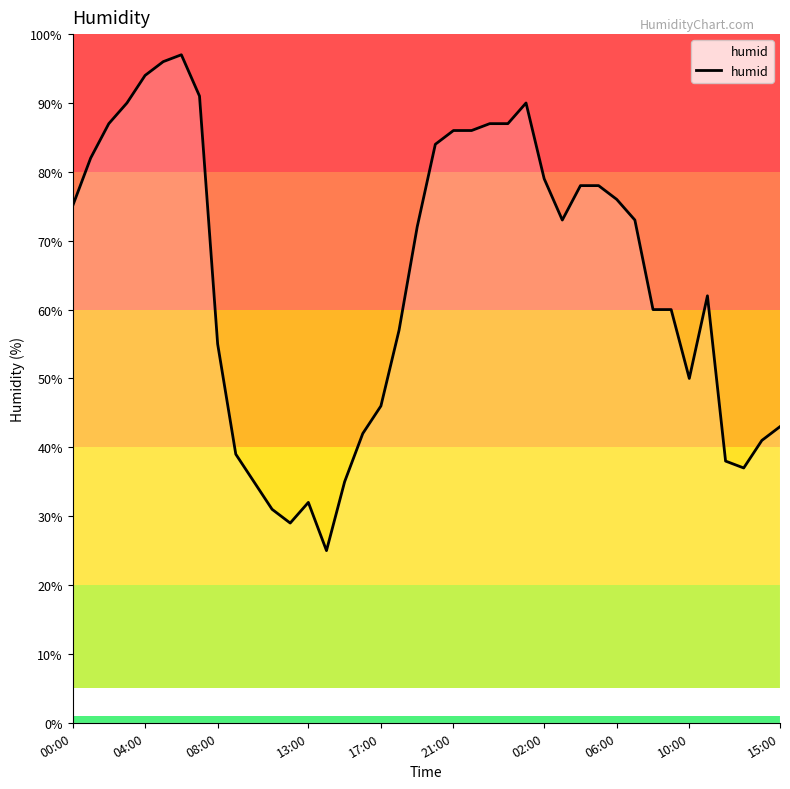

What is the maximum value shown in the chart?

97